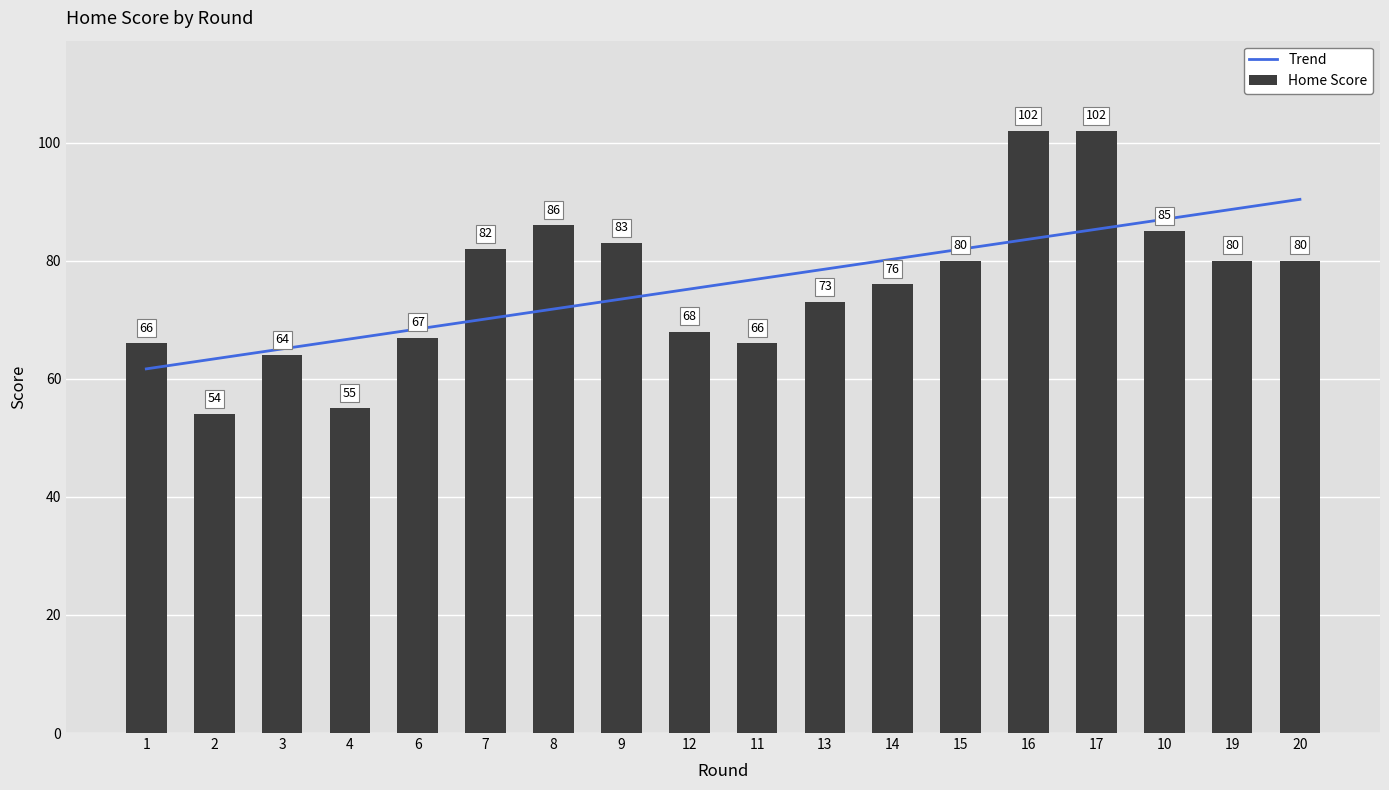

What is the label of the 13th bar from the right?

7